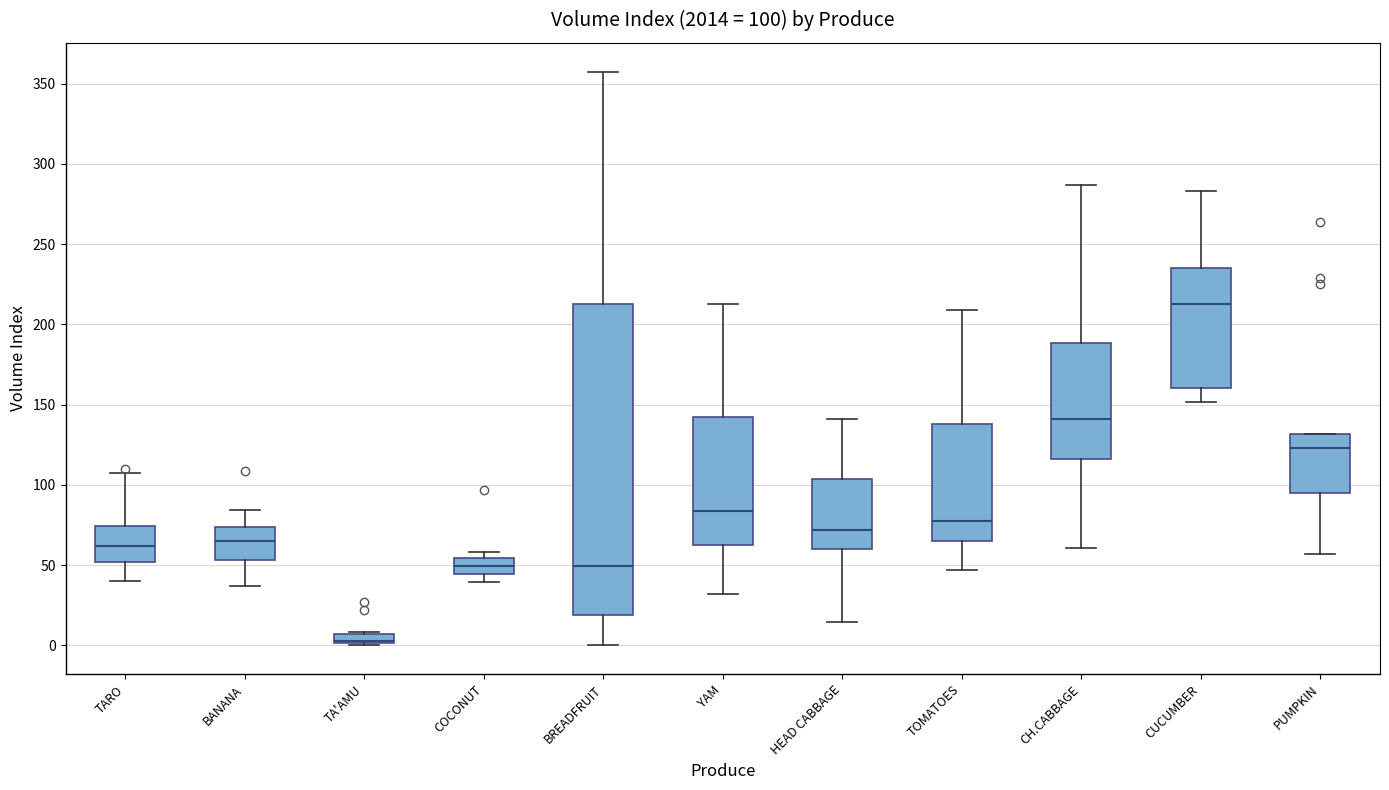

Comparing the boxes themselves (not the whiskers), which one is the tallest?

BREADFRUIT